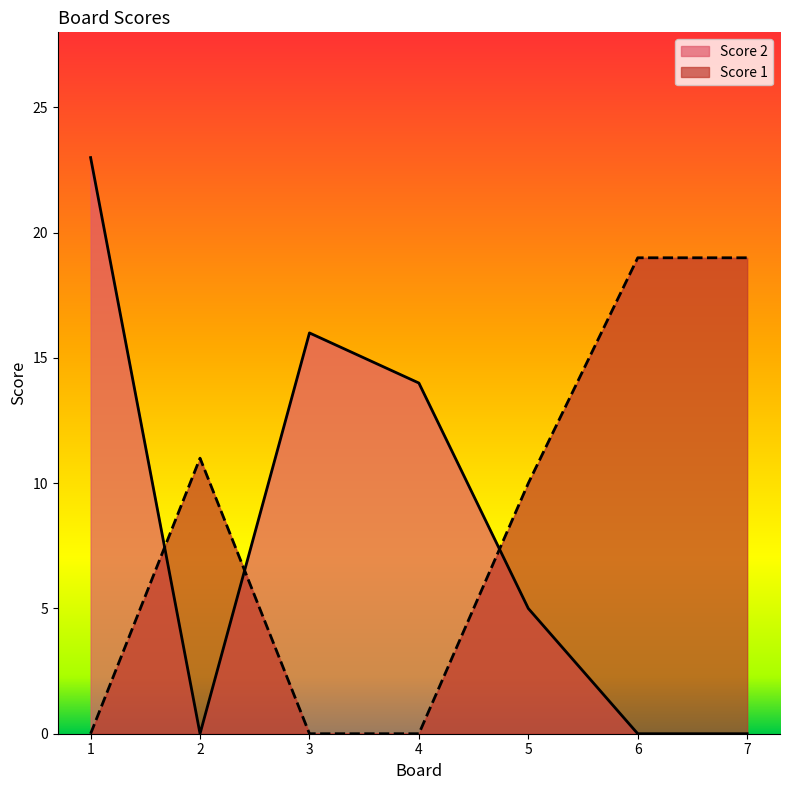

At which category is the sum across all series the highest?

1